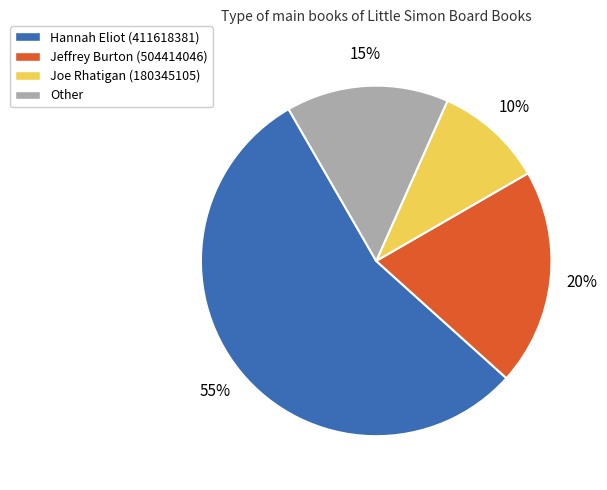

How many segments does this pie chart have?

4